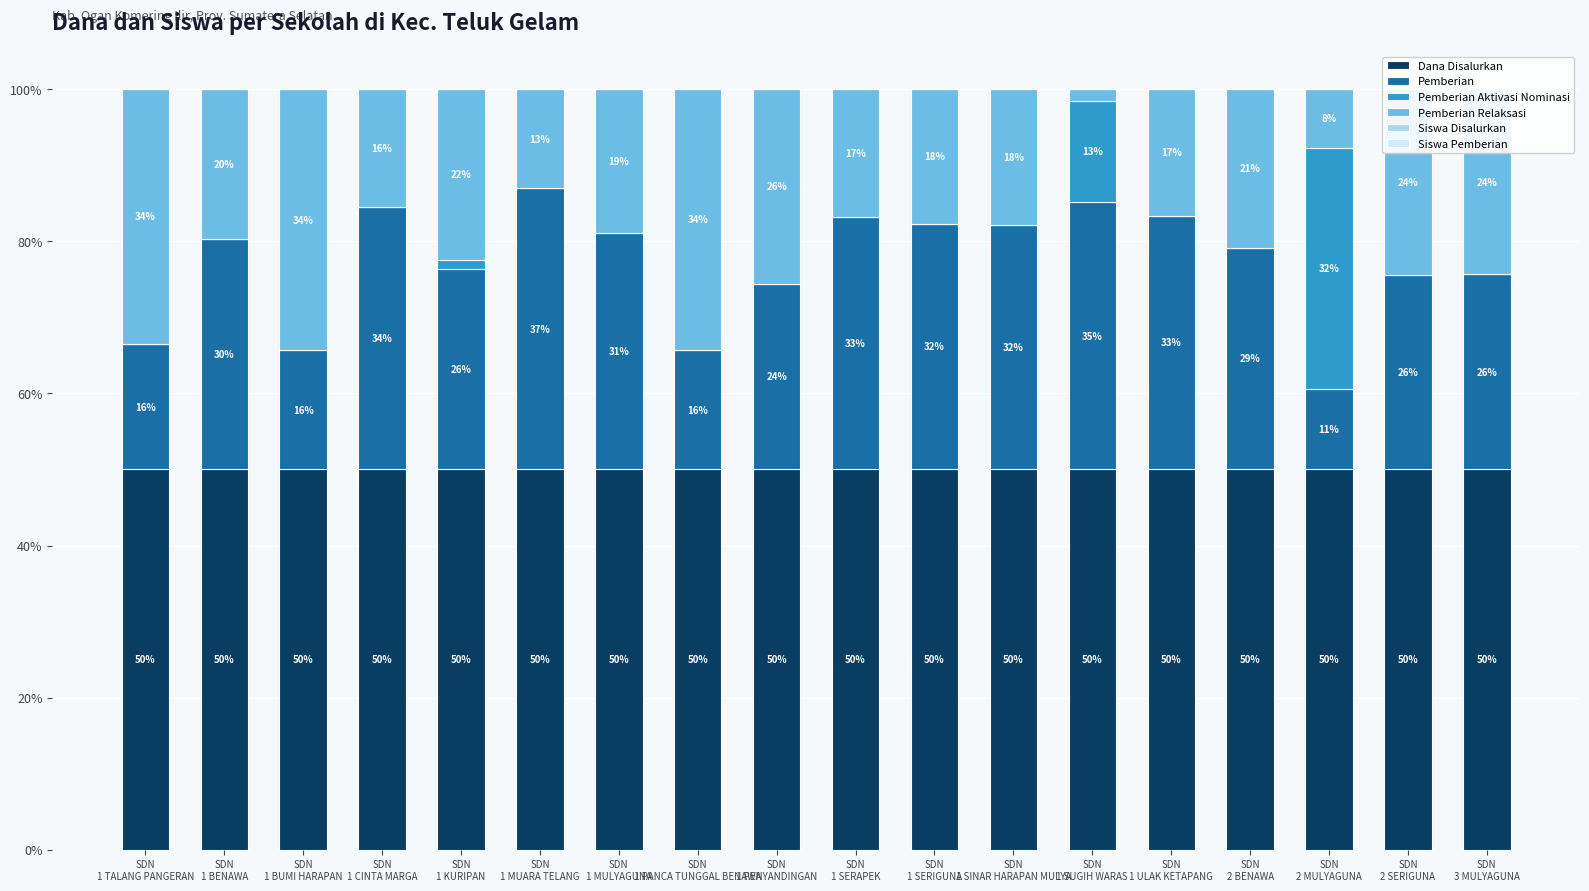

What position from the right is SDN
1 KURIPAN?

14